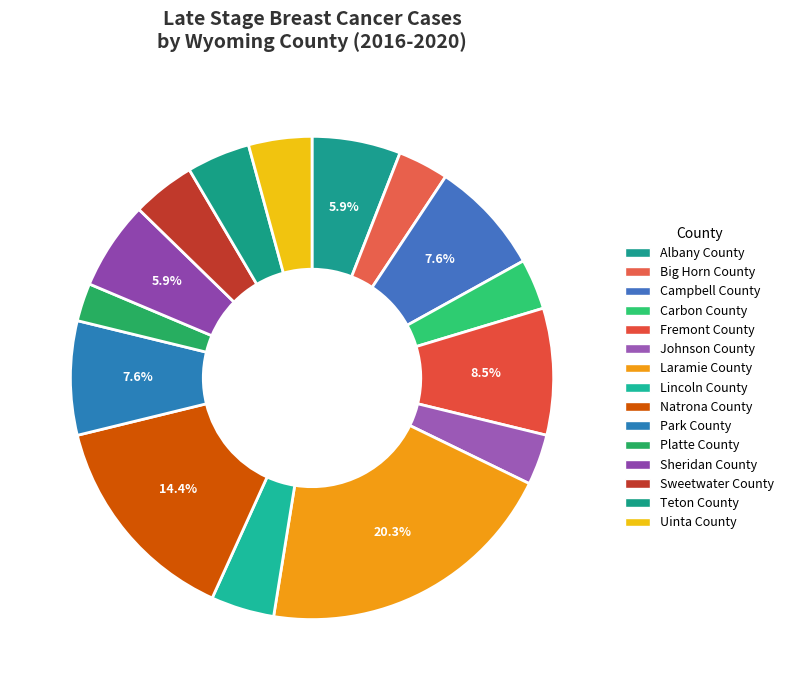

Which category has the biggest portion of the pie?

Laramie County